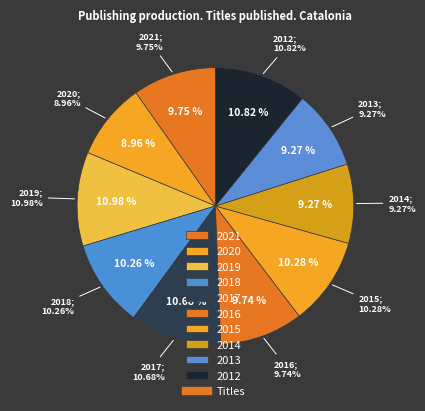

To the nearest percent, what is the difference between the 2019 and 2013 slice percentages?

2%